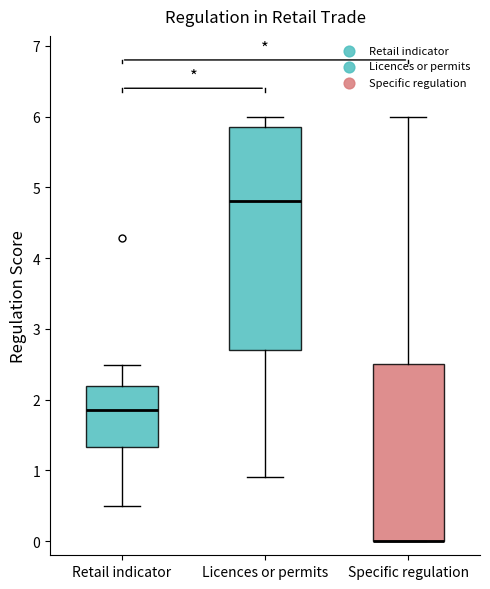

Reading left to right, read every box against the y-axis: the position of its median line, the range the box covers, and the ends of its whiskers. The values are not printed on the chart, so give them approximately, as read against the axis.

Retail indicator: median 1.9, box 1.3 to 2.2, whiskers 0.5 to 2.5
Licences or permits: median 4.8, box 2.7 to 5.9, whiskers 0.9 to 6.0
Specific regulation: median 0.0 (drawn on the box's lower edge), box 0.0 to 2.5, whiskers 0.0 to 6.0